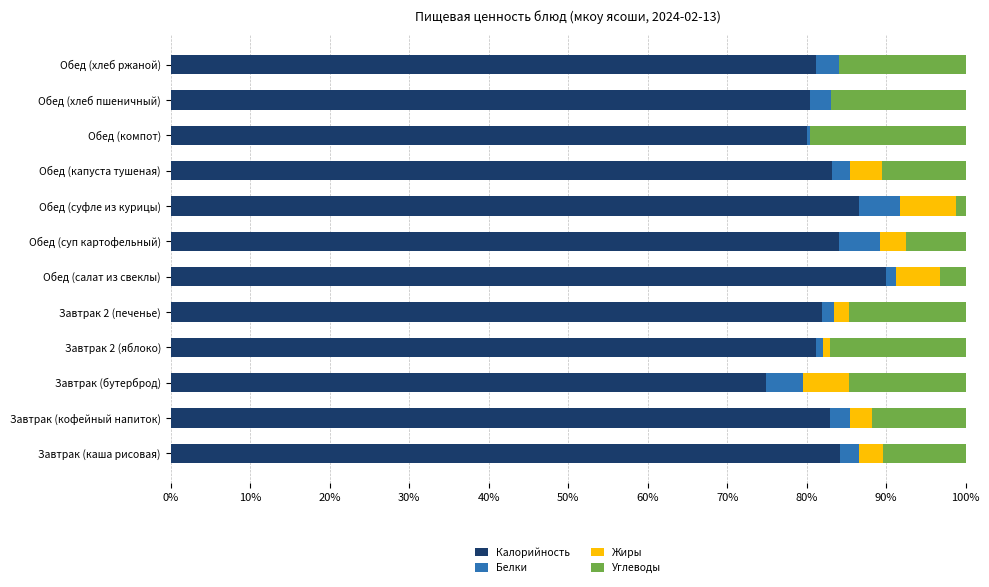

The Калорийность series shows 115.1 at Завтрак (каша рисовая). True or false?

False